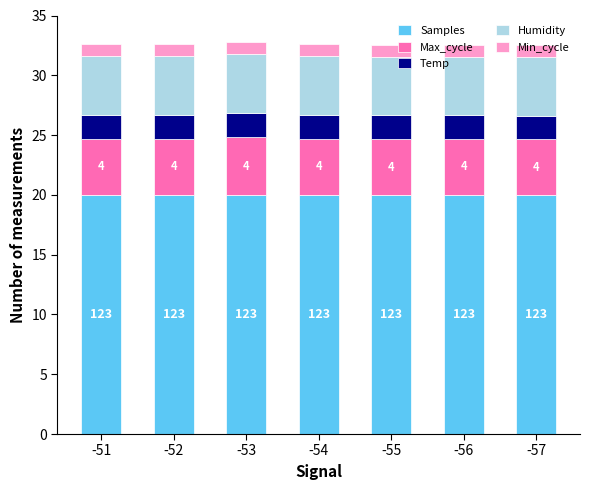

True or false: Samples has a value of 13.7 at -52.

False